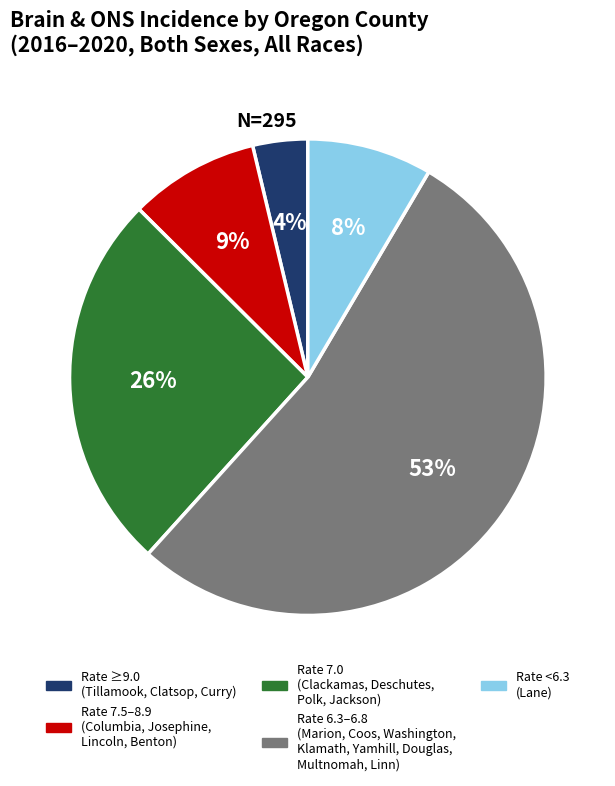

Is there any slice that represents more than half of the pie?

Yes